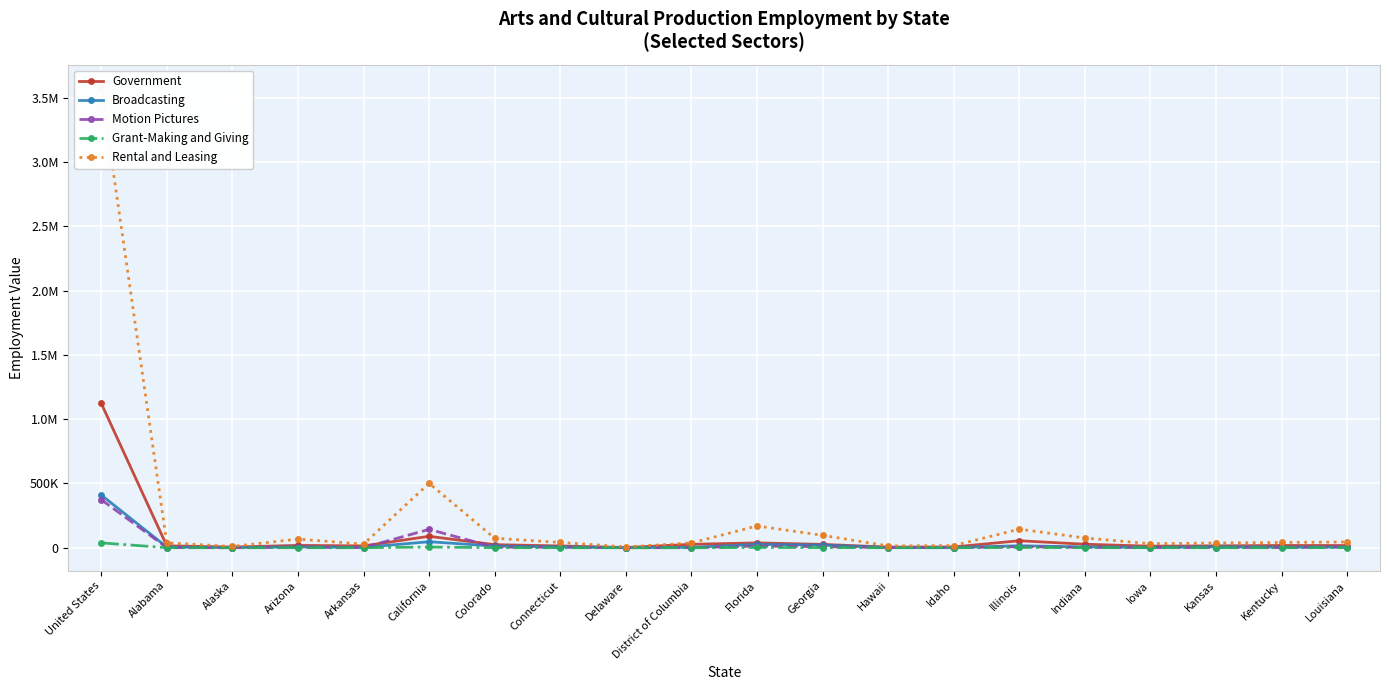

At which category does Broadcasting reach its first local peak?

Arizona